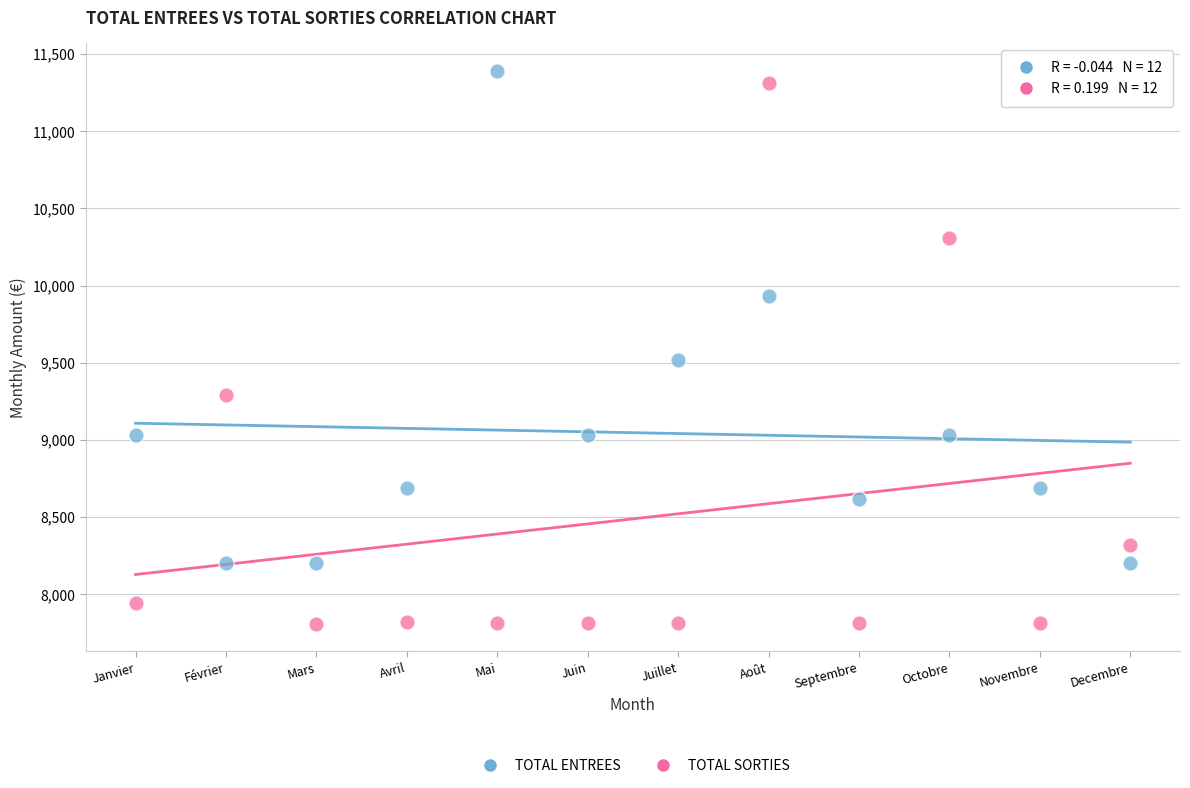

Across all data points, what is the range of Y values (max minus min)?

3581.2